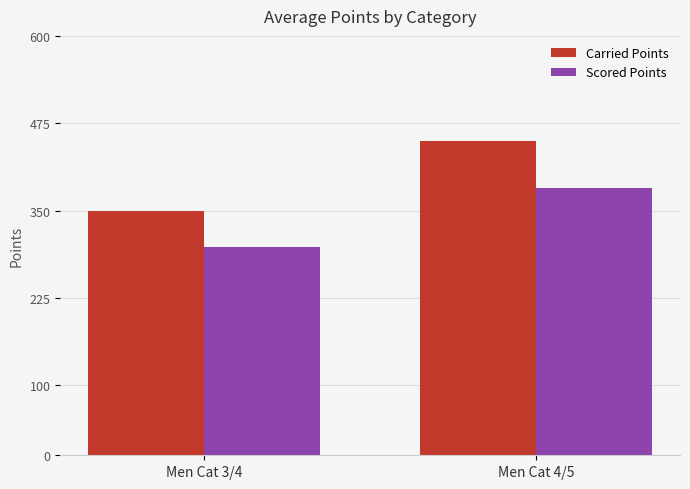

Is it true that Carried Points equals 450.0 at Men Cat 4/5?

True